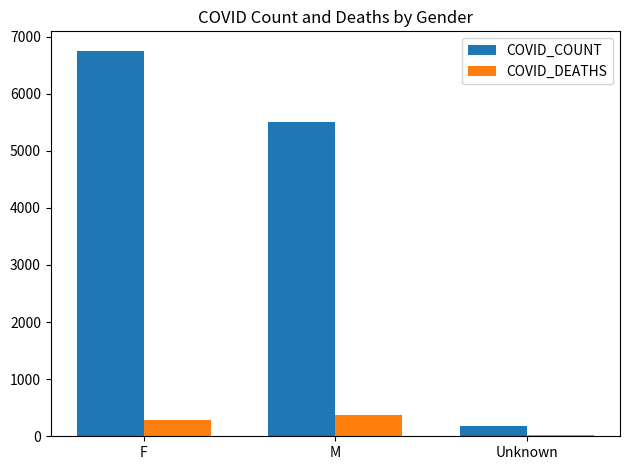

What is the average value of the COVID_DEATHS series?

220